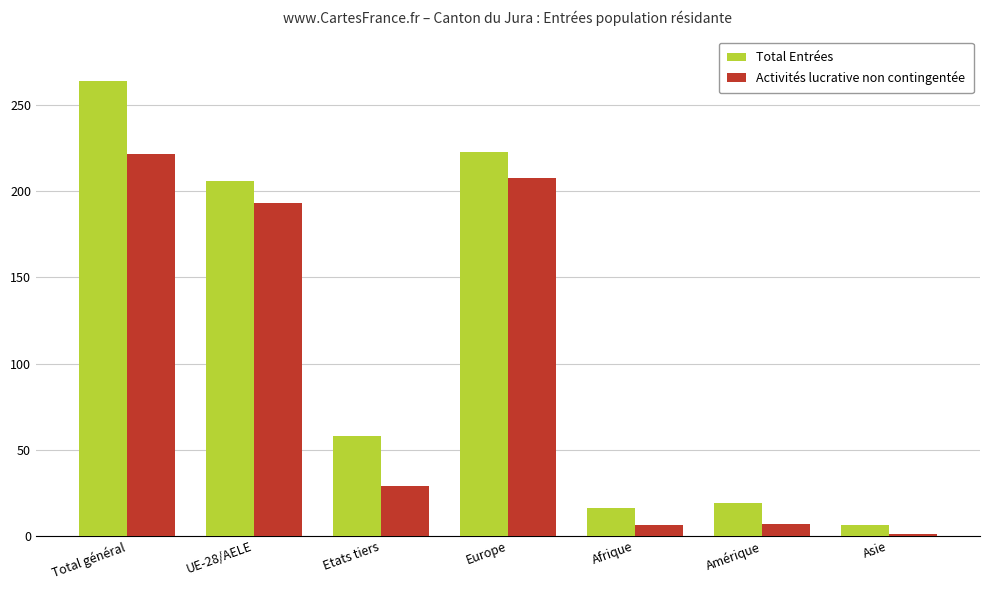

The value of Activités lucrative non contingentée at Afrique is 6. True or false?

True